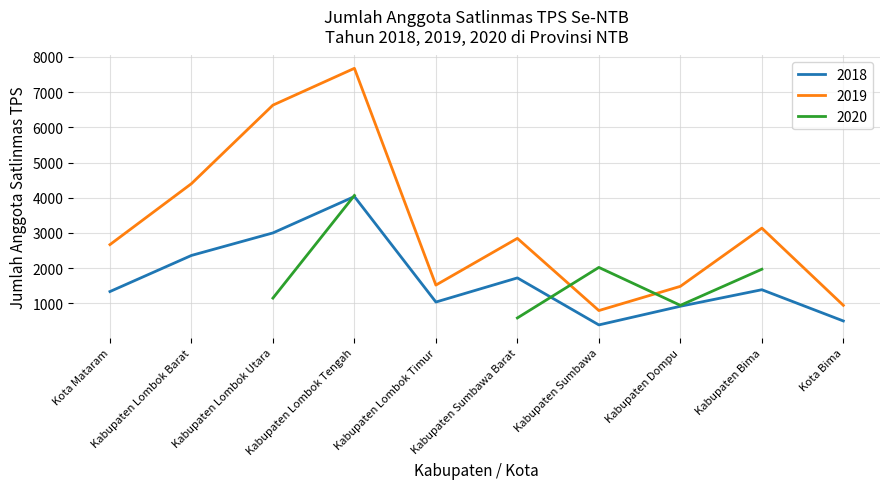

At which category does 2018 reach its first local valley?

Kabupaten Lombok Timur